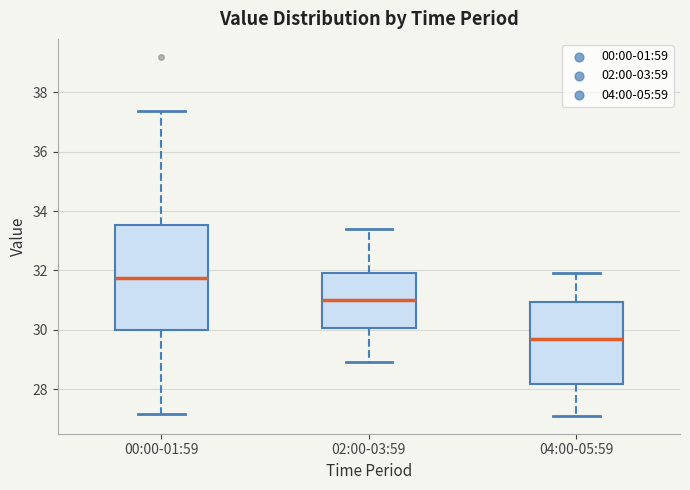

Where does the median line of the box for 04:00-05:59 sit on the y-axis? The values are not printed on the chart, so give them approximately, as read against the axis.

29.8